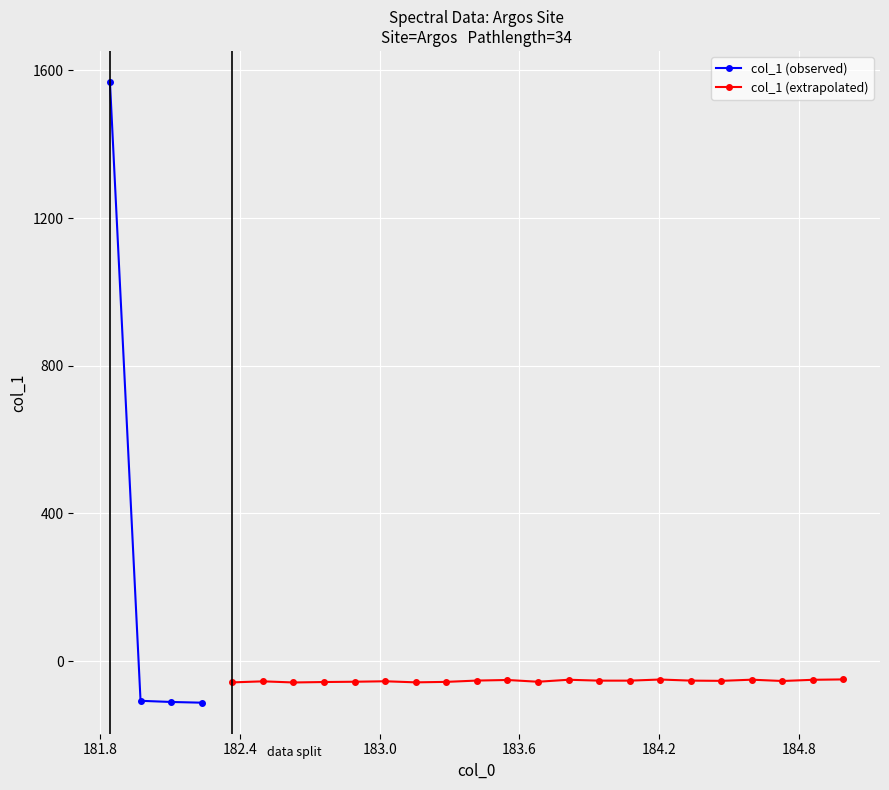

True or false: the data shows -55.9 at 8.

True